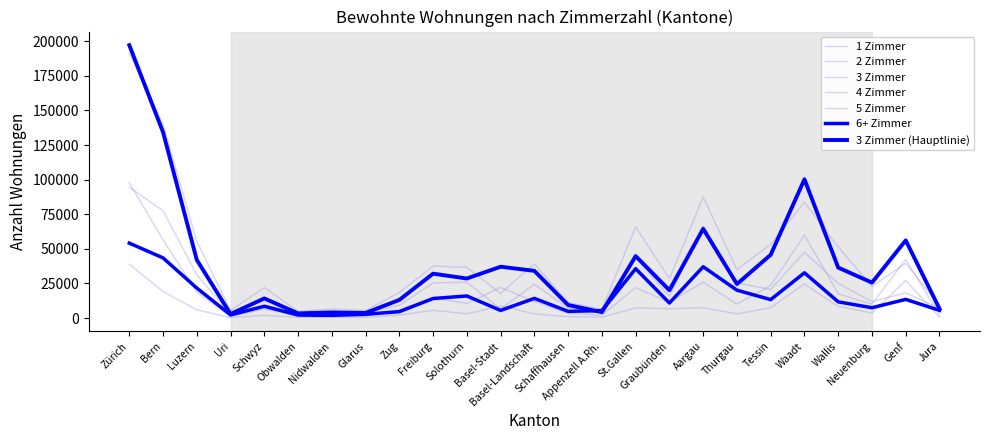

True or false: 6+ Zimmer has a value of 7479 at Neuenburg.

True